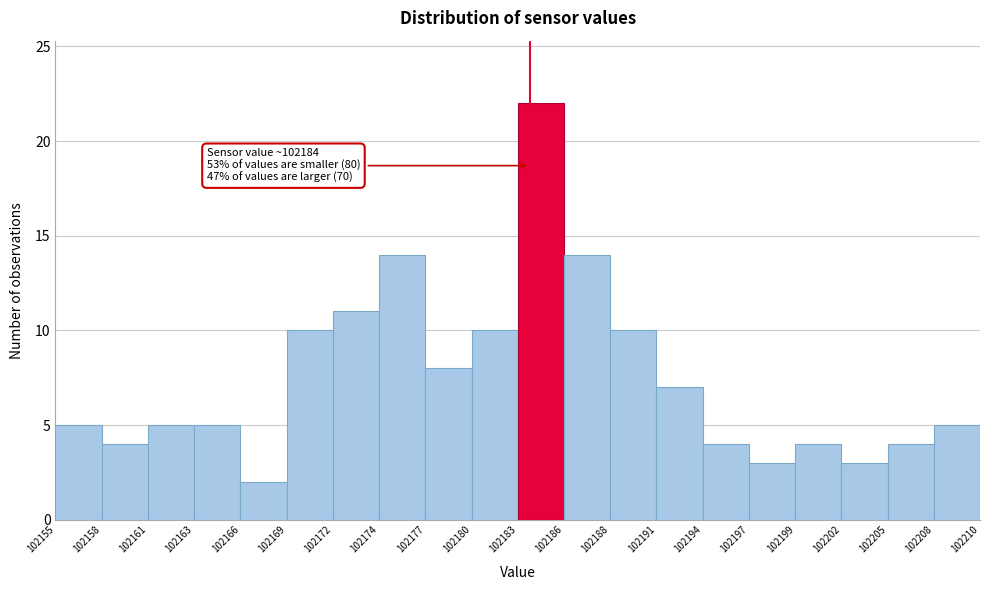

Over which range of the x-axis is the bar tallest?

102183 to 102186